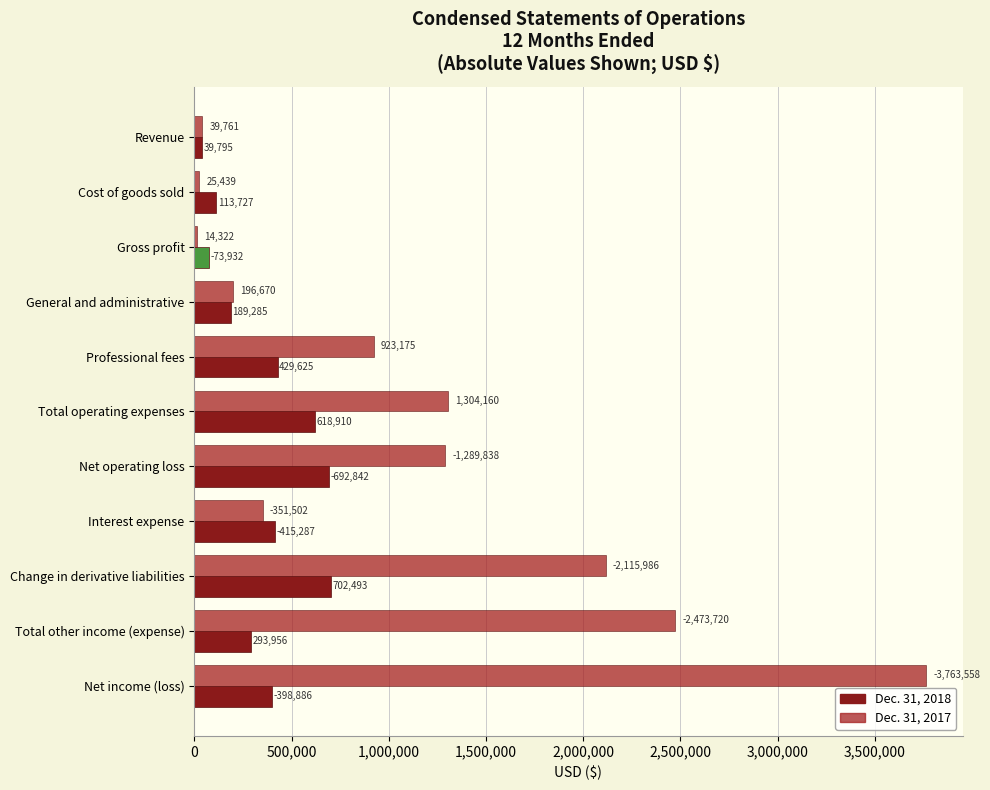

What is the difference between the second highest and second lowest values in the Dec. 31, 2018 series?

618910